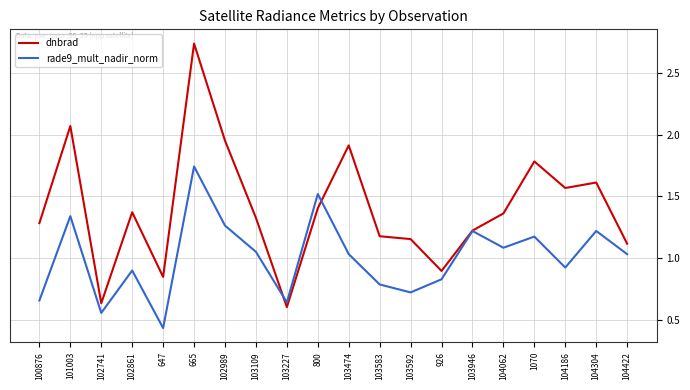

At which category does rade9_mult_nadir_norm reach its first local peak?

101003